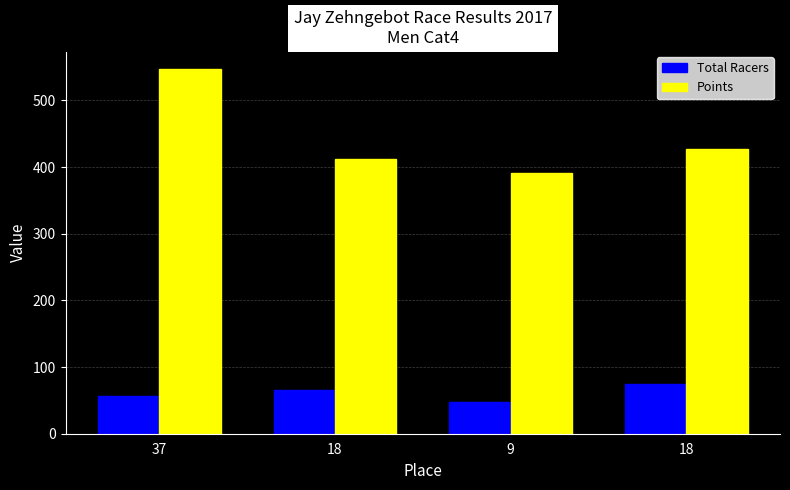

How many data points does each series have?

4